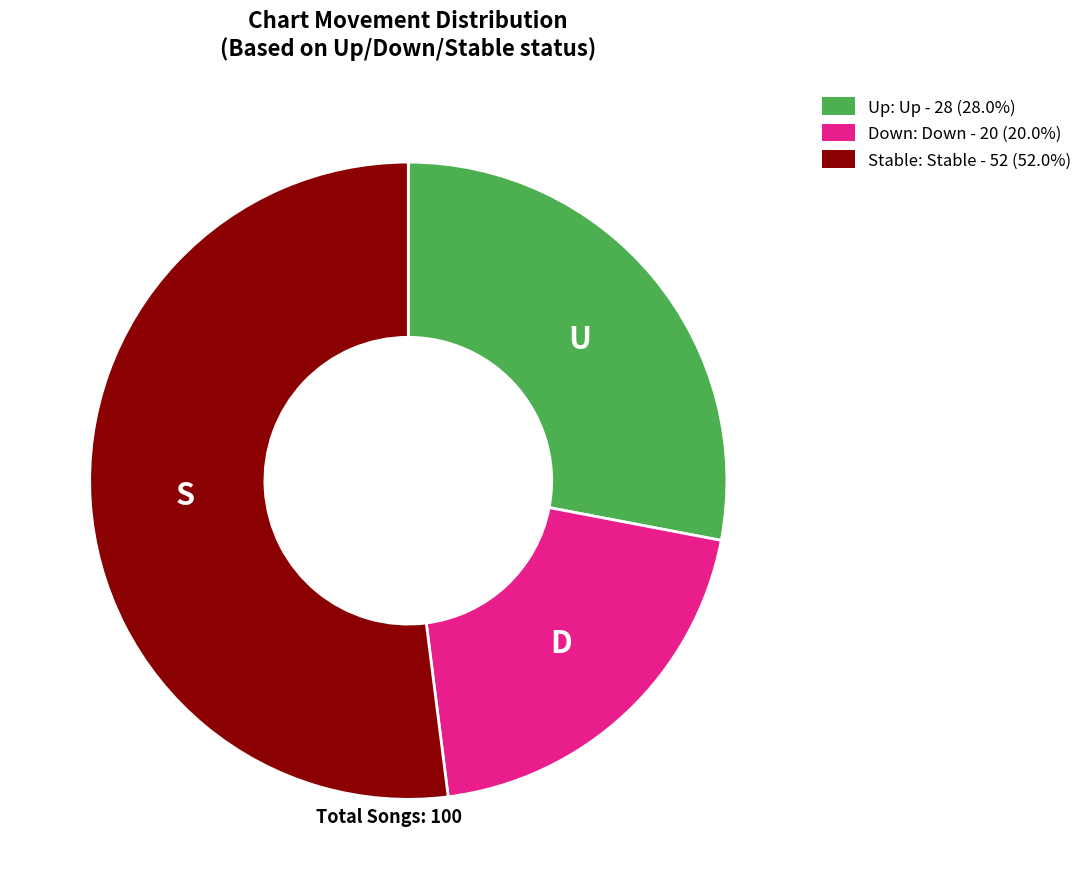

How many segments does this pie chart have?

3